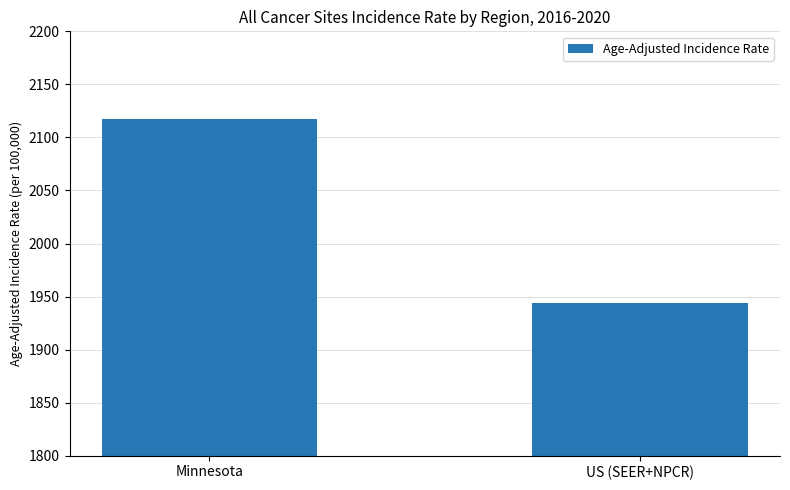

What is the label of the 1st bar from the right?

US (SEER+NPCR)